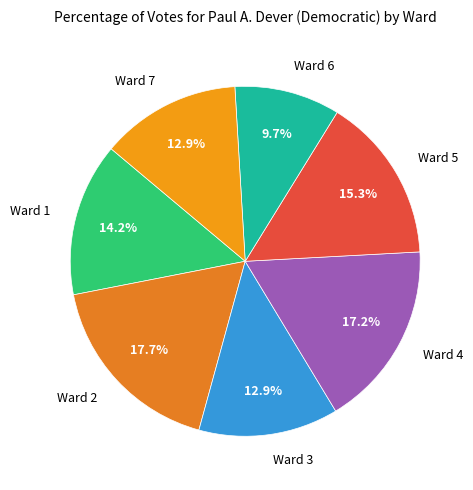

To the nearest percent, what portion does Ward 2 represent?

18%